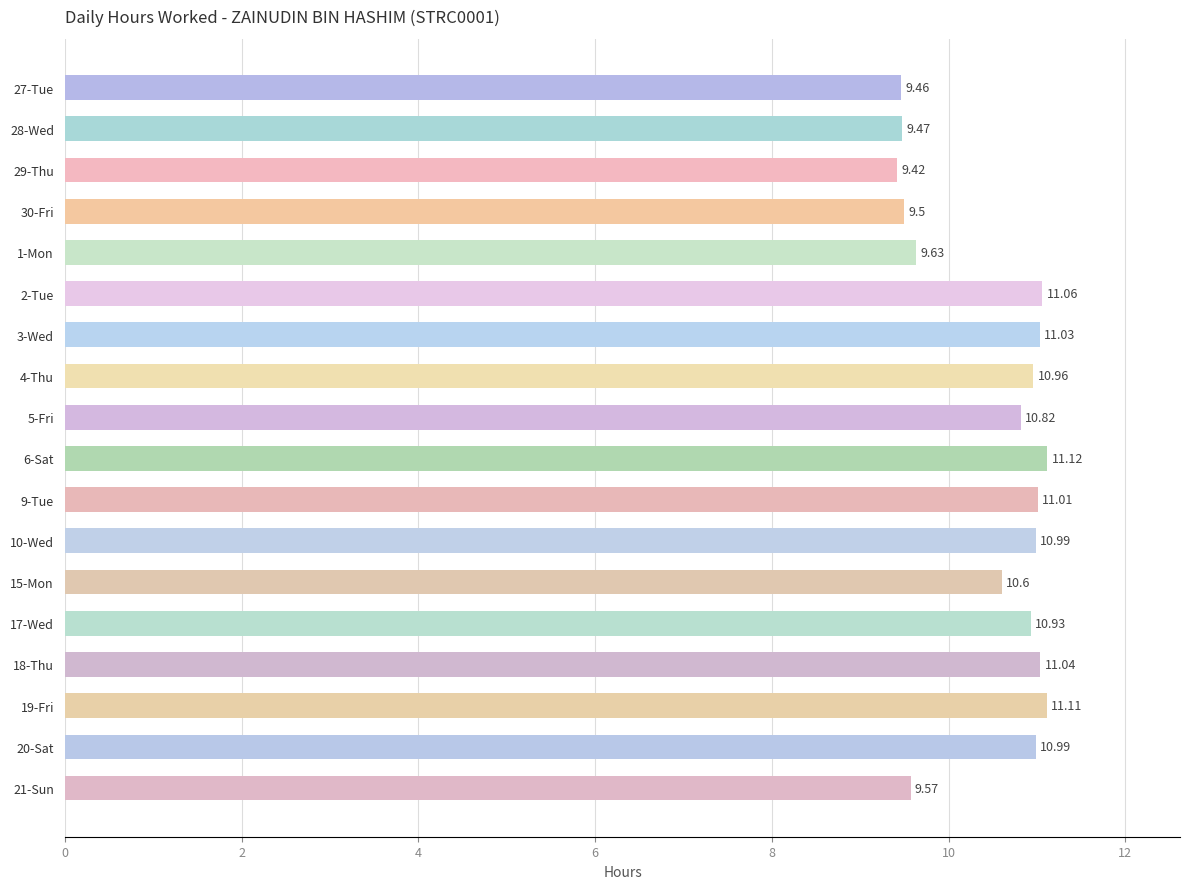

What is the change in value from 19-Fri to 21-Sun?

-1.5